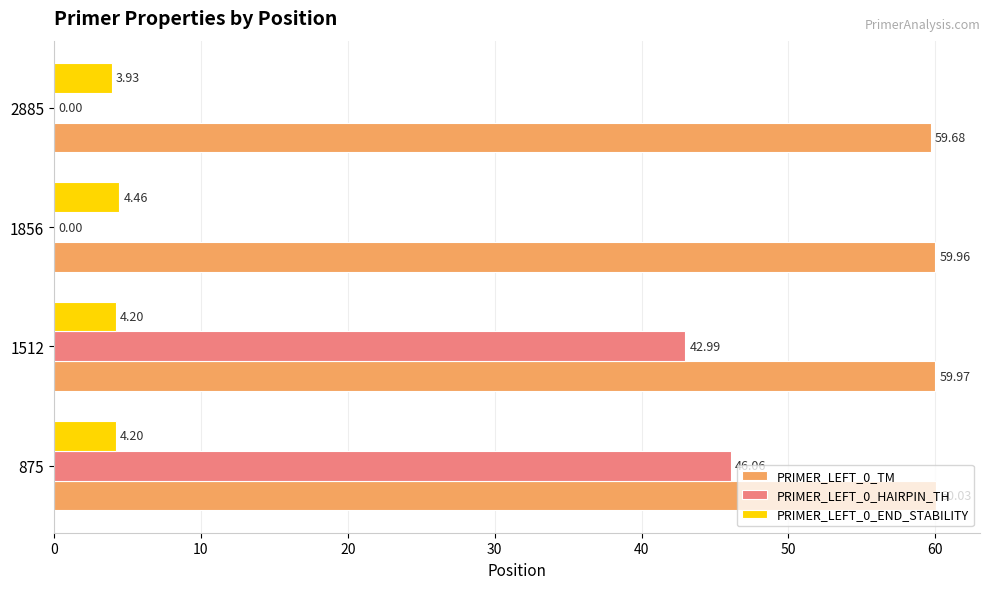

How many data points does each series have?

4